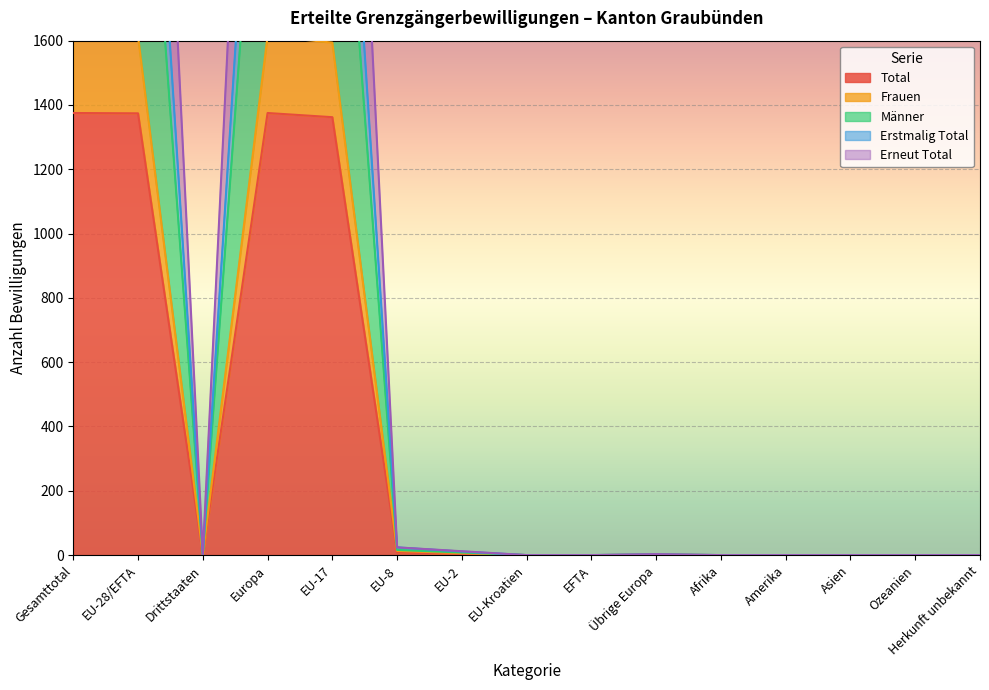

Between Herkunft unbekannt and Asien, which is larger?

Herkunft unbekannt